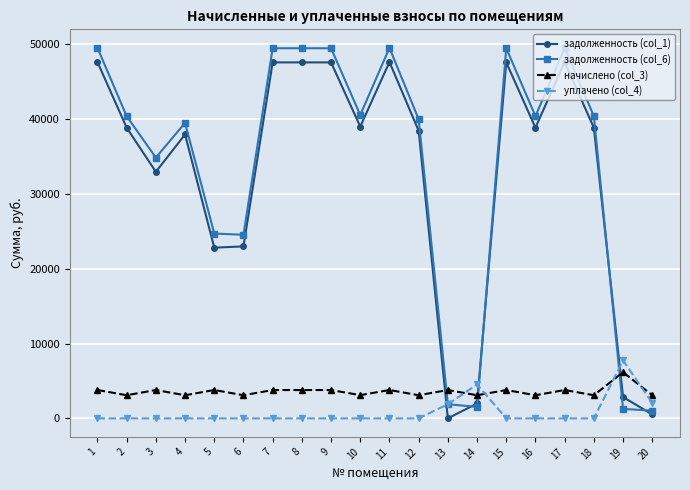

True or false: уплачено (col_4) has more than 0 points higher than both neighbors.

True